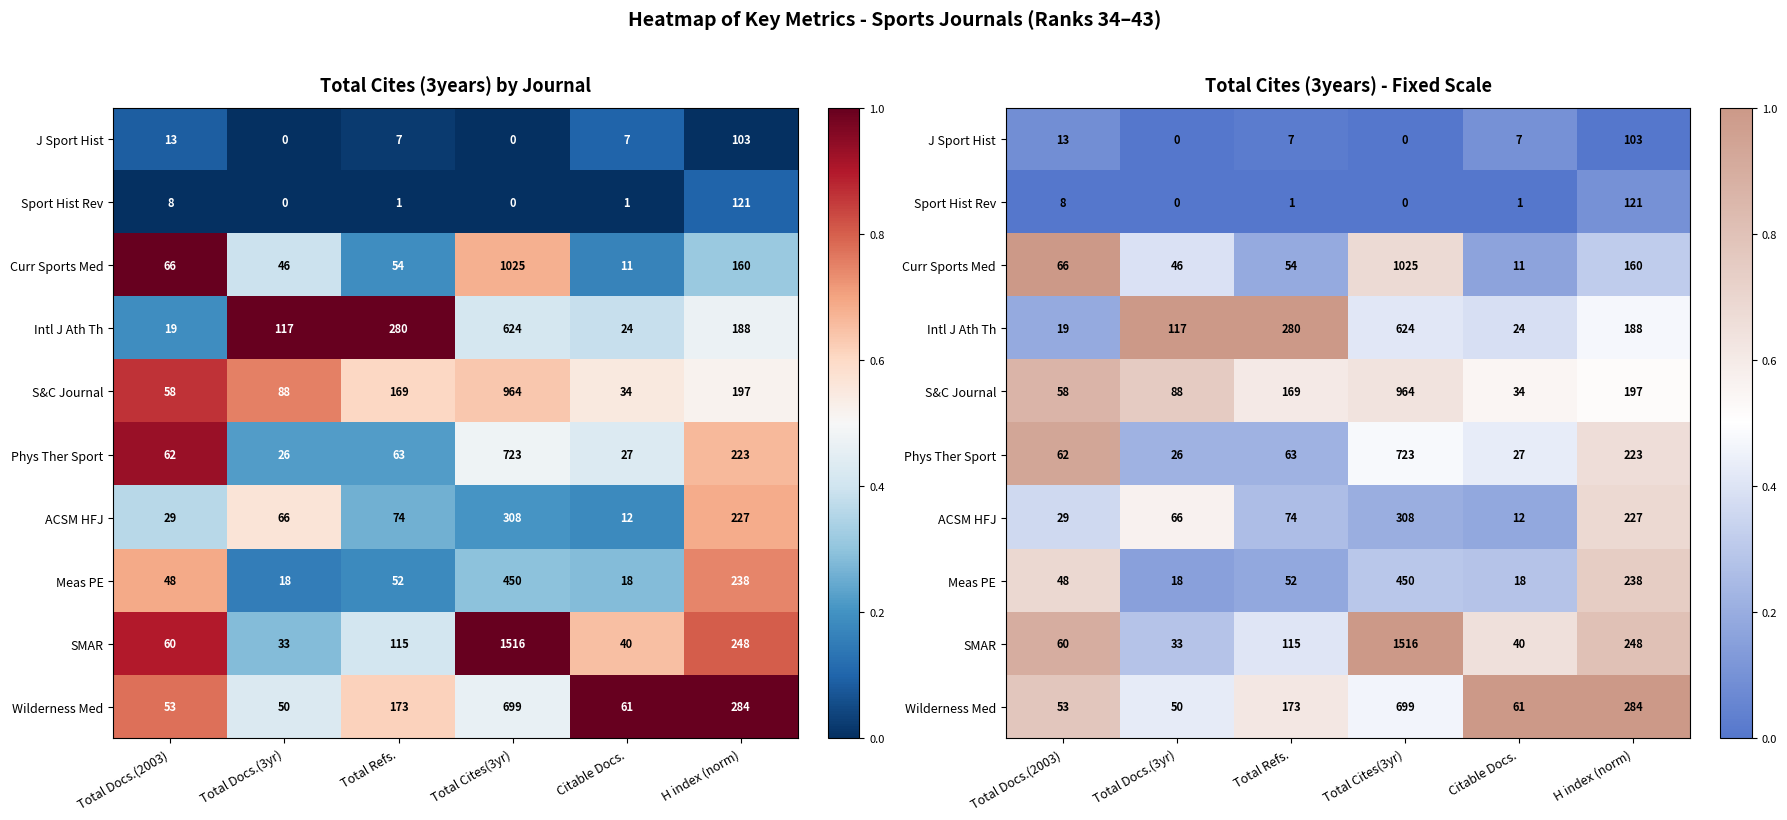

What is the difference between the highest and lowest values at Total Docs.(3yr)?

1.0